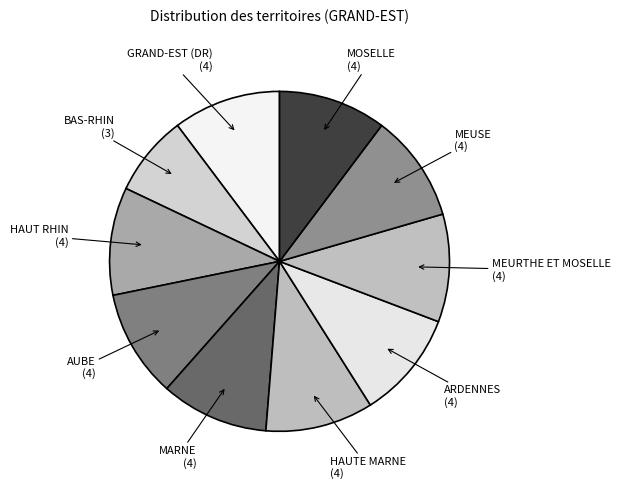

Which slice is the smallest?

BAS-RHIN